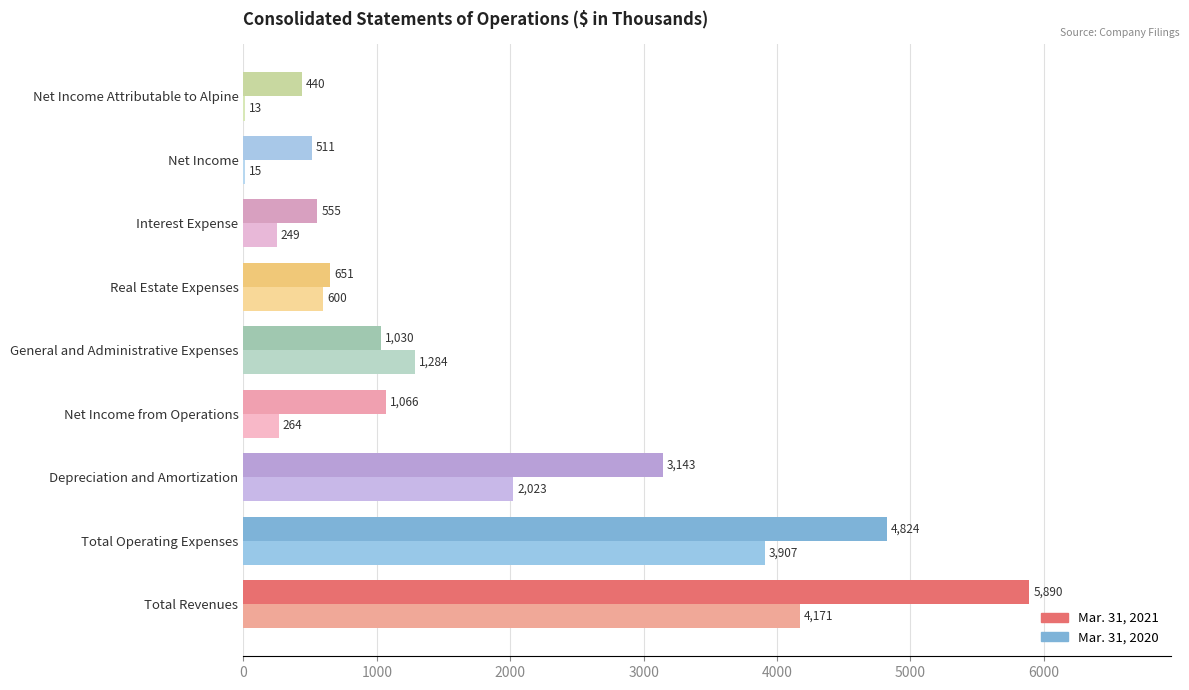

How many distinct data groups are displayed?

2